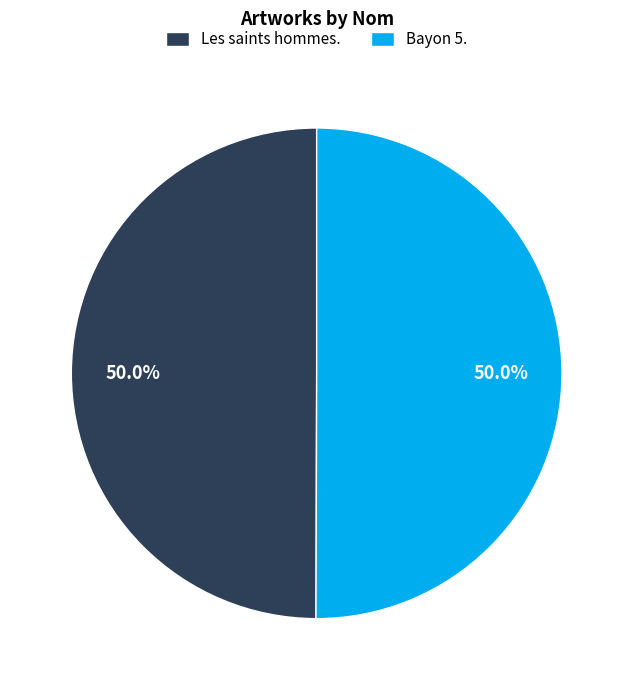

Is it true that Bayon 5. is 63% of the pie?

False